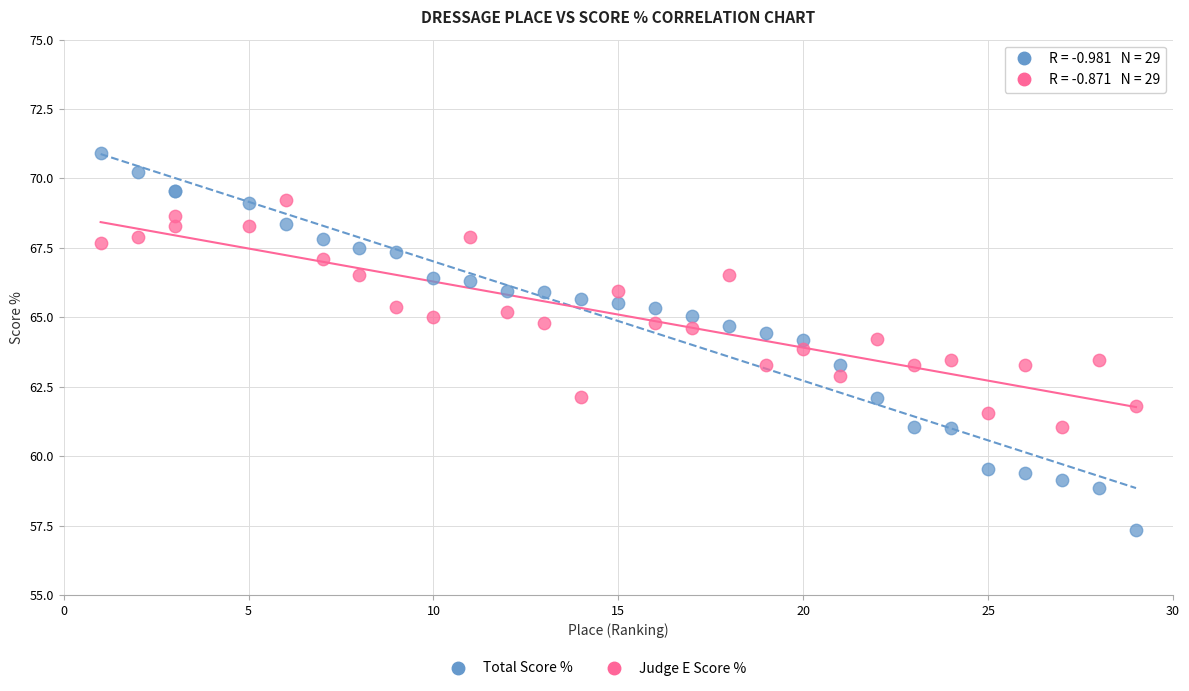

Which series has the widest spread of Y values?

Total Score %